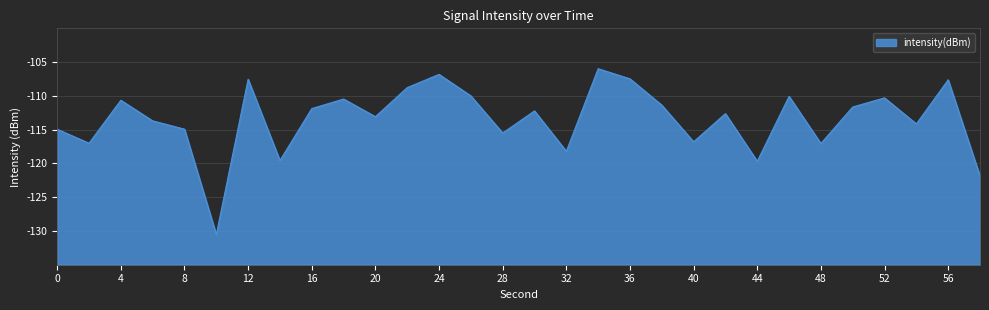

What is the value of the 10th point from the left?

-110.5